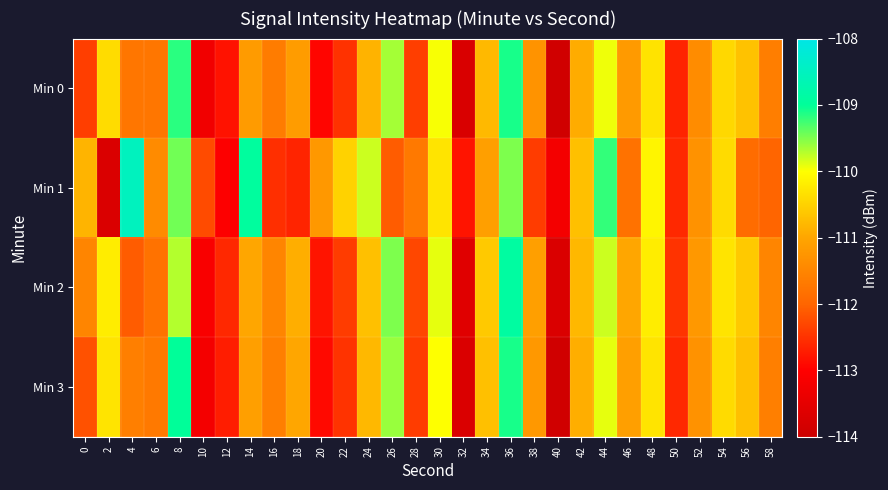

How many data points does each series have?

30